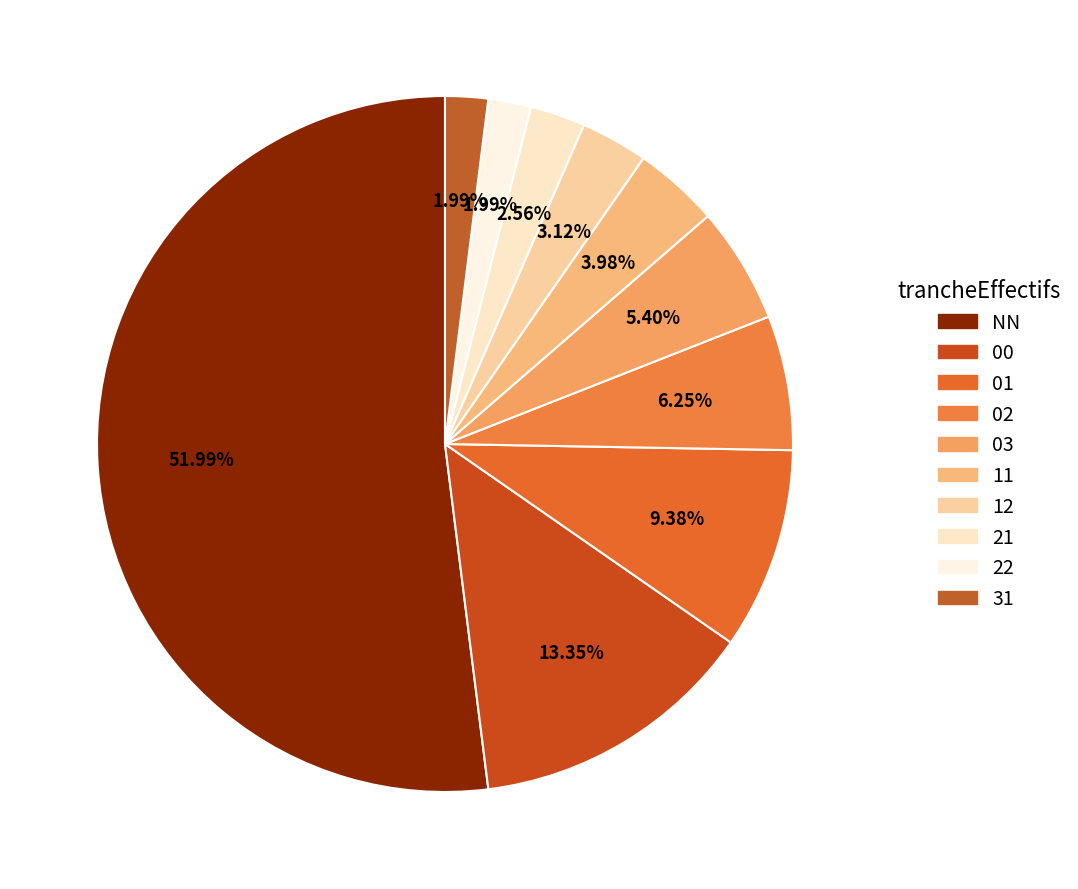

How many segments does this pie chart have?

10